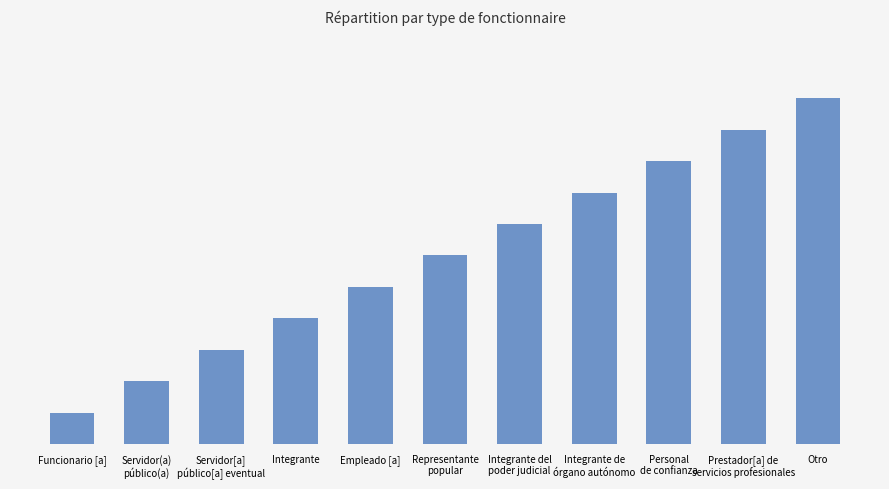

Are the bars grouped side by side (vs. stacked)?

No